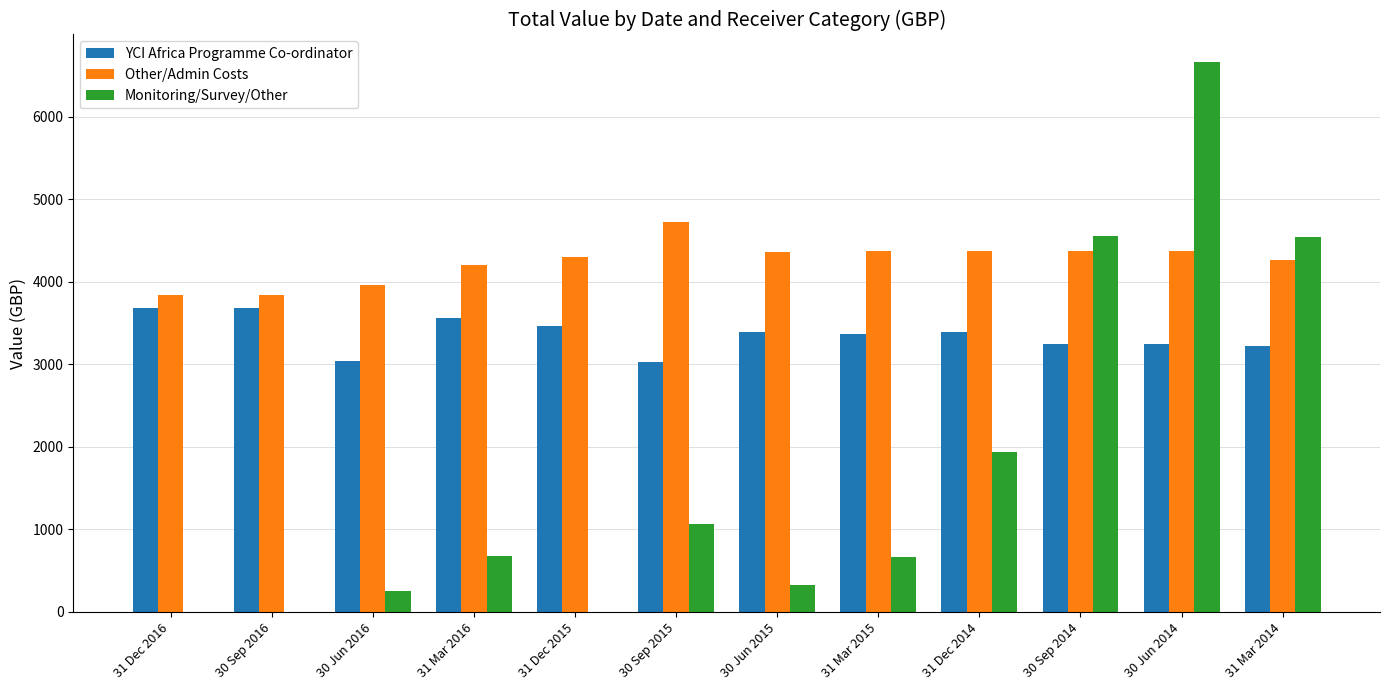

The value of Monitoring/Survey/Other at 31 Mar 2015 is 667.2. True or false?

True